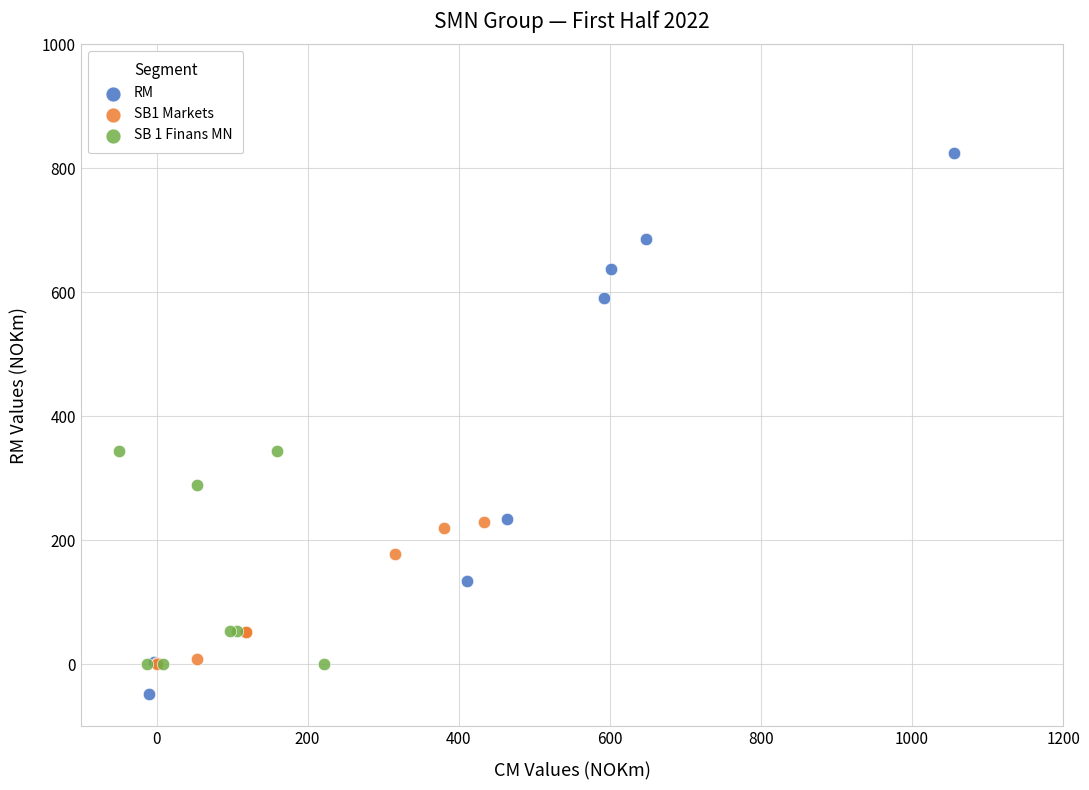

What are all the series names shown in the legend?

RM, SB1 Markets, SB 1 Finans MN